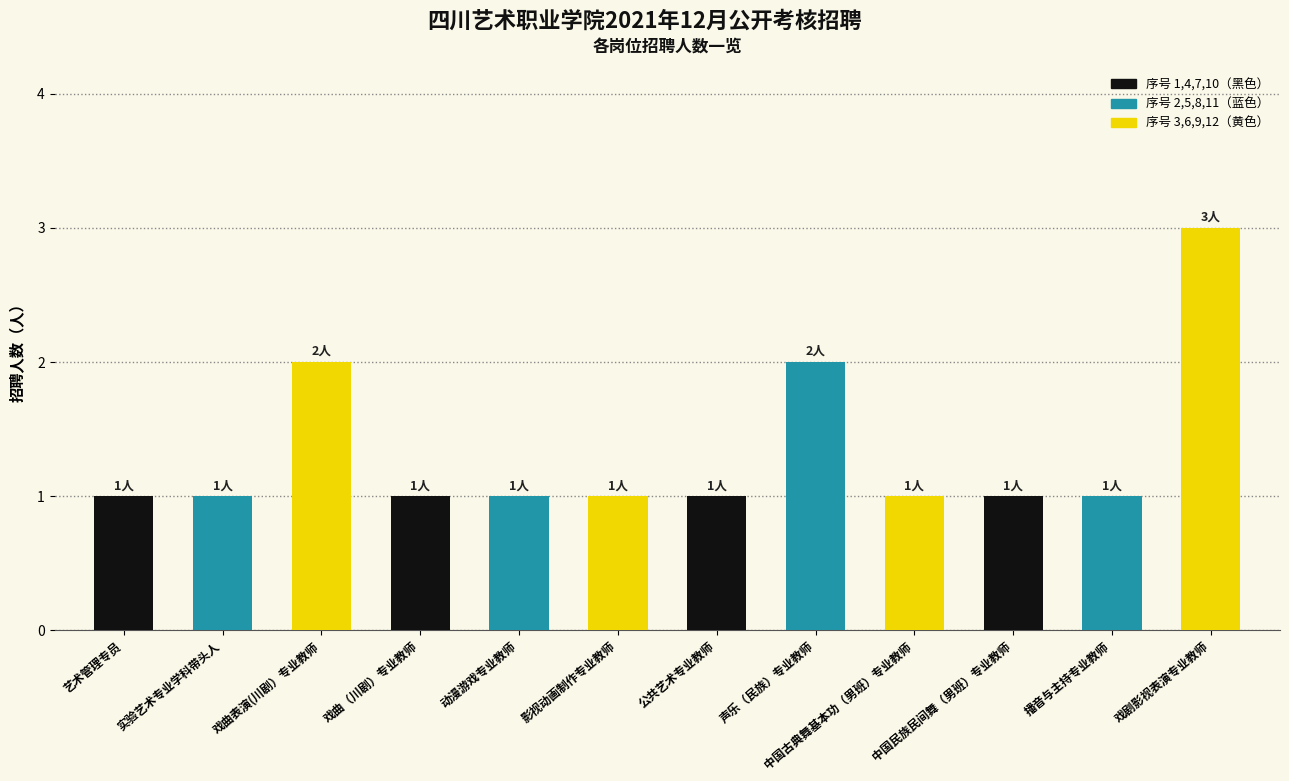

How many data points does each series have?

12